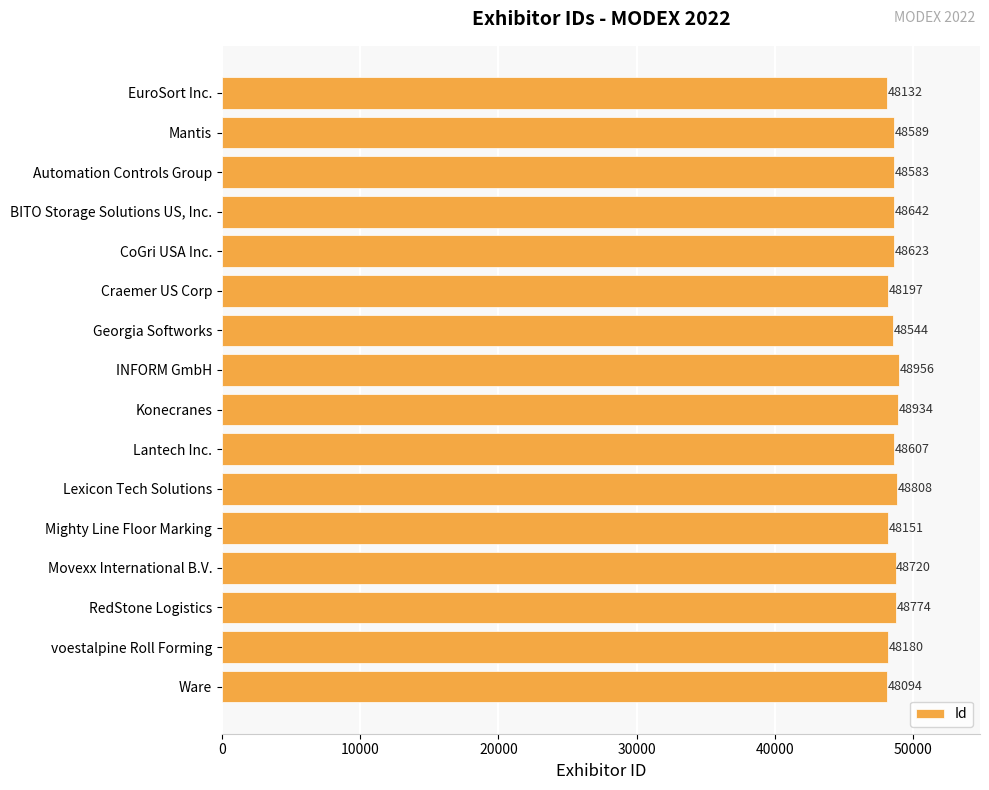

What is the change in value from Mantis to INFORM GmbH?

+367